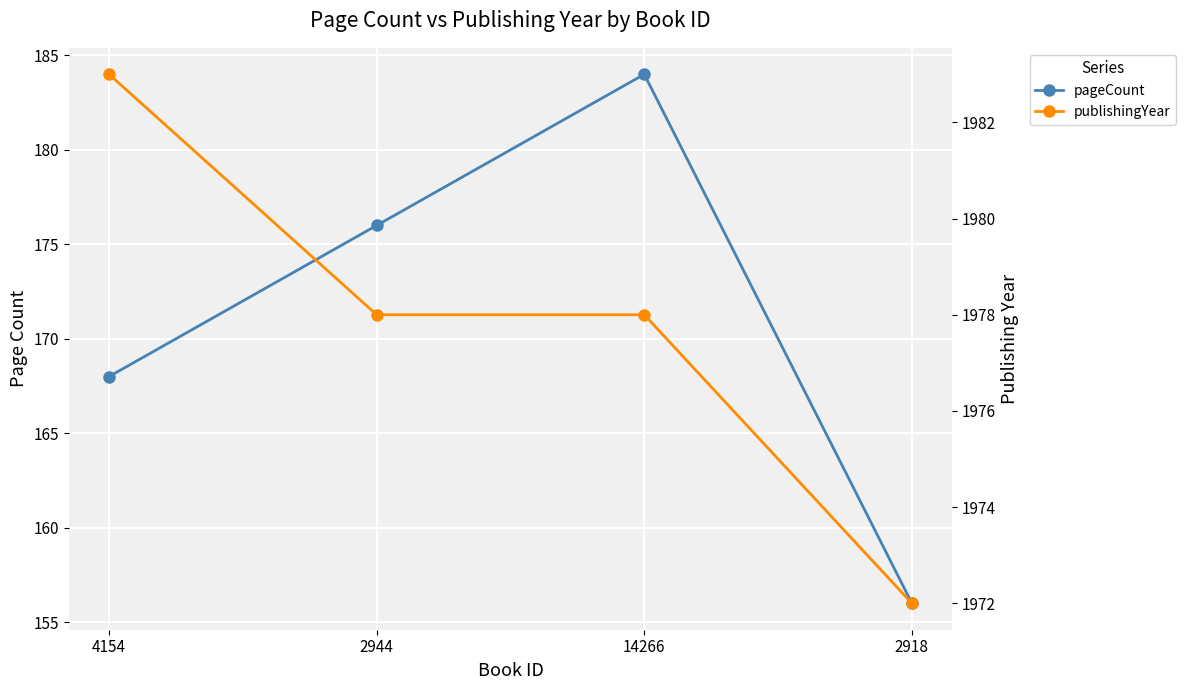

Between 2918 and 14266, which is larger?

14266